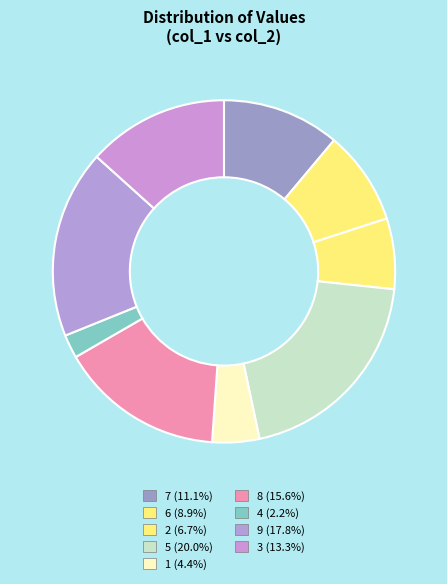

How many segments does this pie chart have?

9